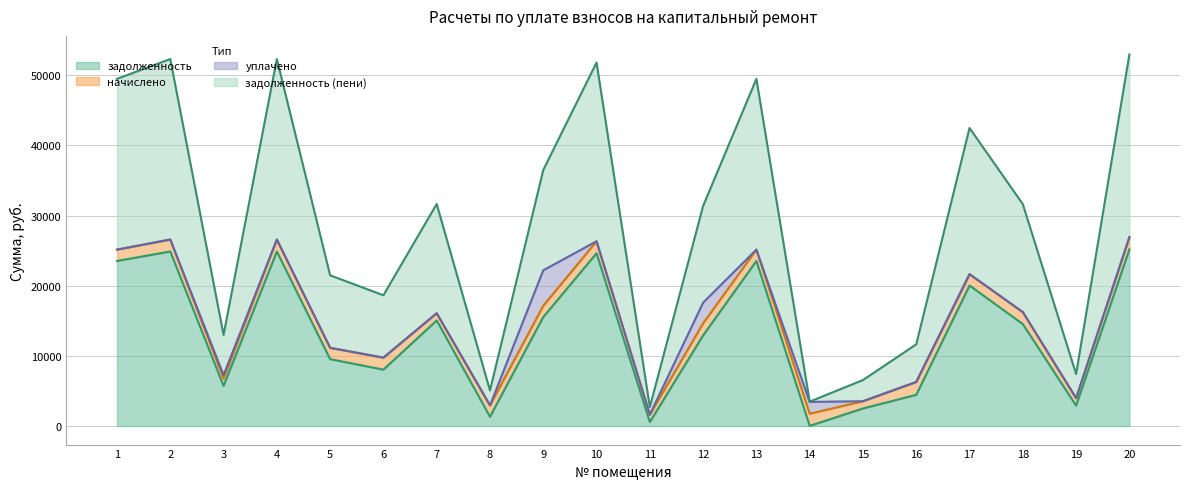

What is the minimum value for задолженность?

19.0